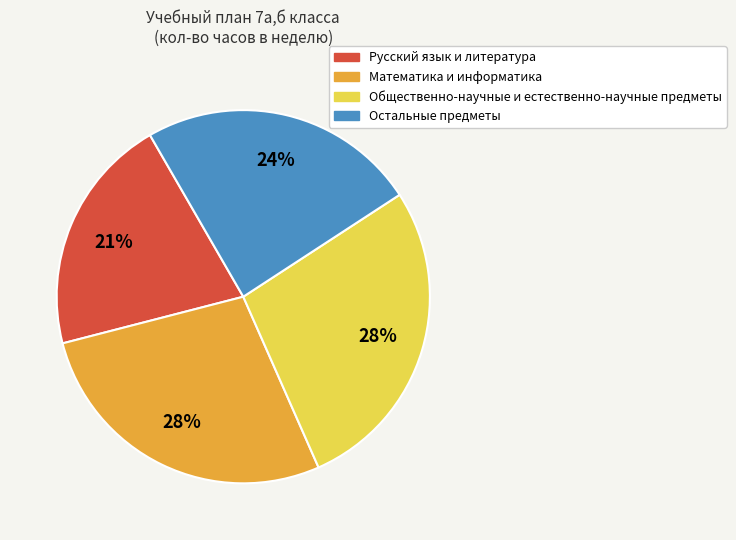

To the nearest percent, what is the average slice percentage?

25%